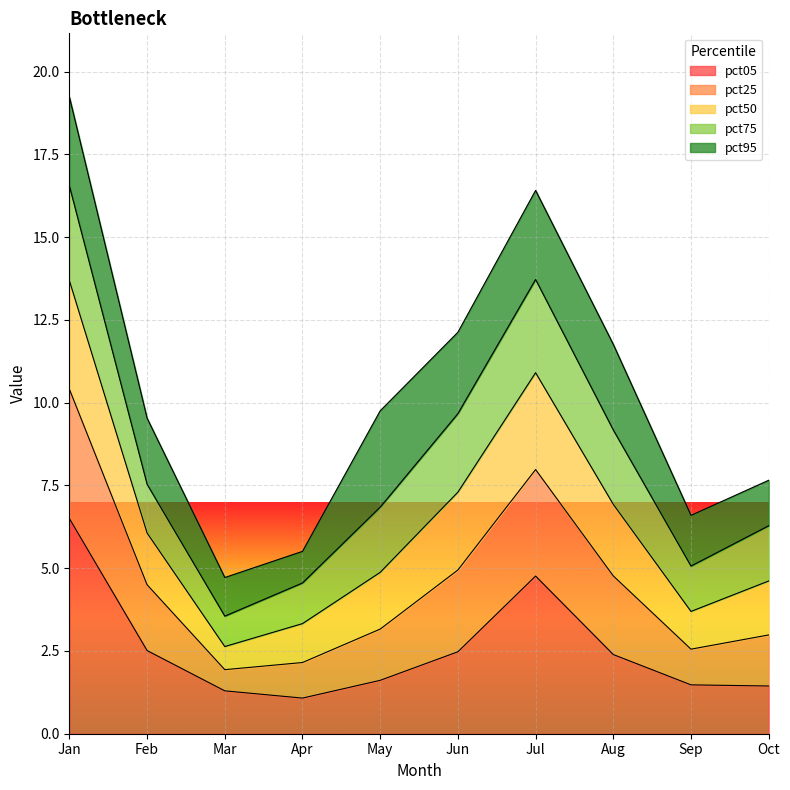

What is the total value across all series at Jun?

12.1